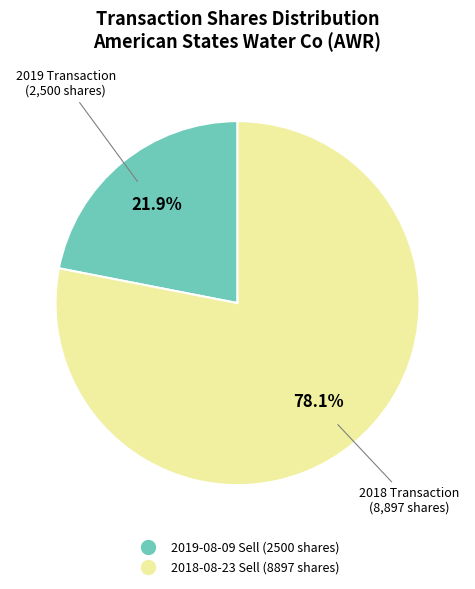

Does any single category account for the majority?

Yes